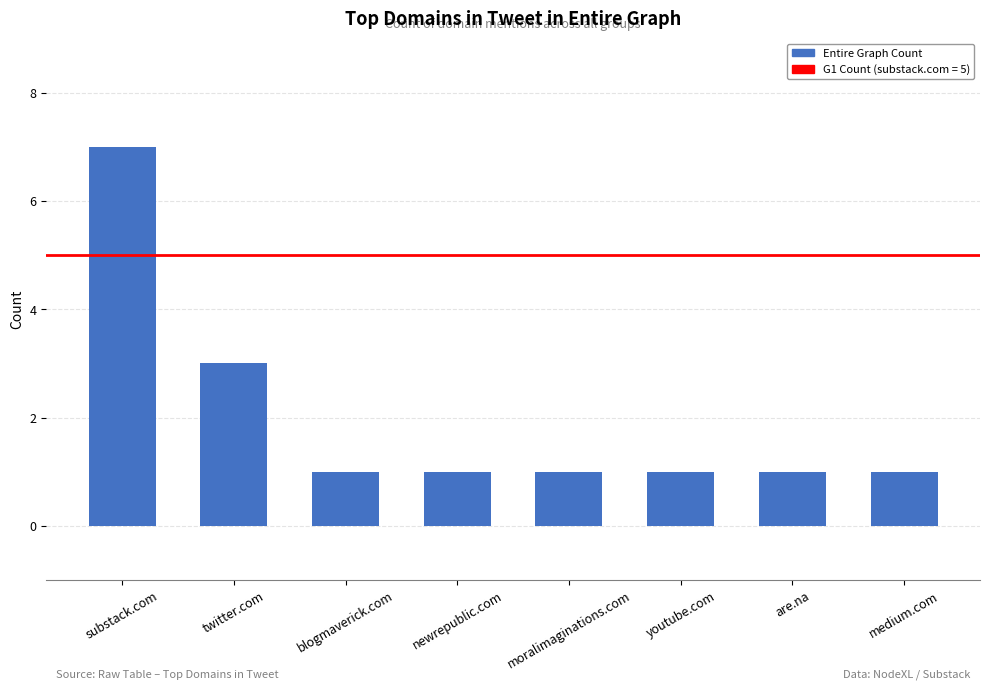

Does the chart contain stacked bars?

No